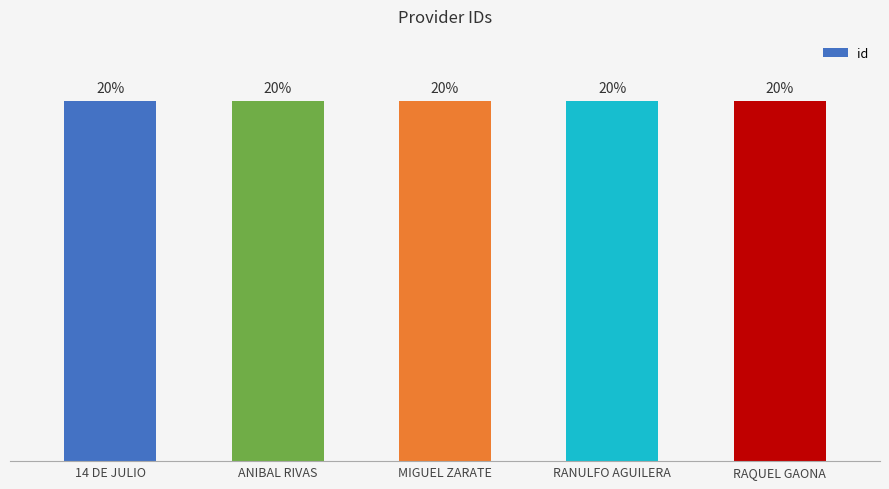

At which label does the data first exceed 20?

14 DE JULIO